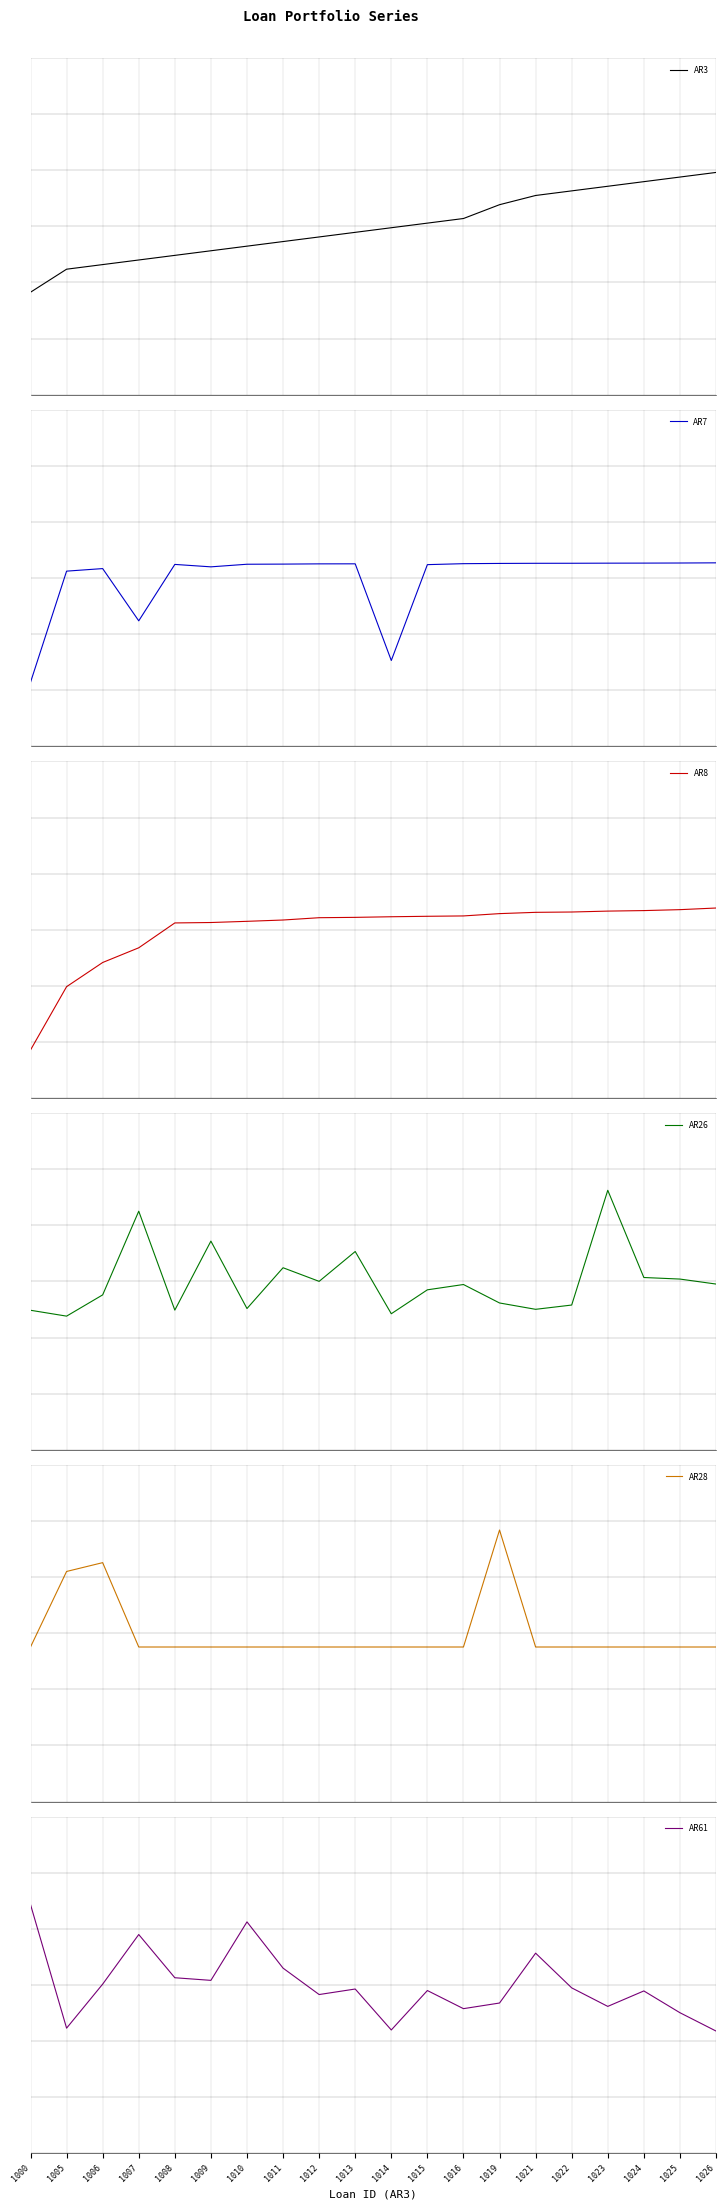

Where is AR8 nearest to the value 0?

1008